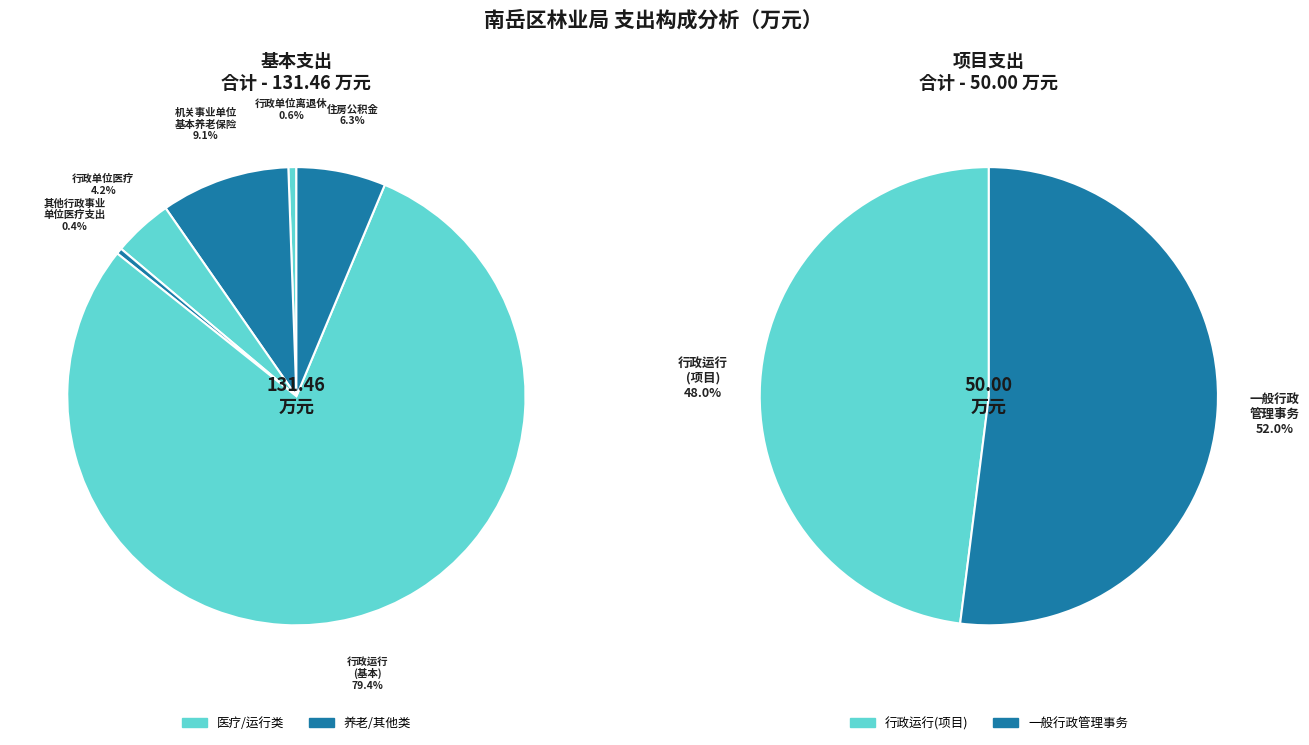

Combined, what portion of the pie is 行政单位医疗 and 一般行政管理事务?

17.4%